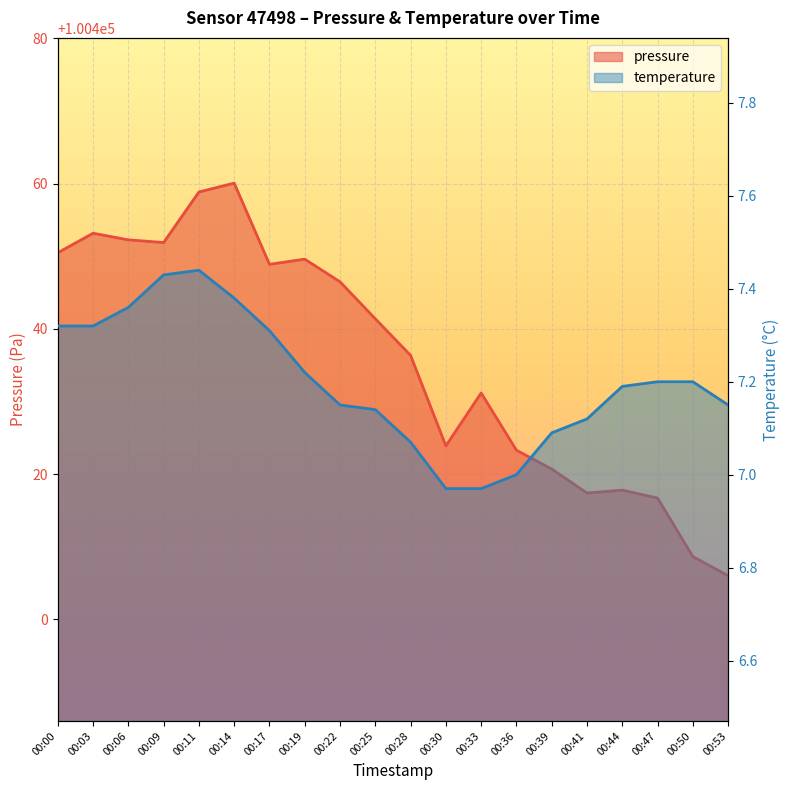

Where is temperature nearest to the value 7?

00:36